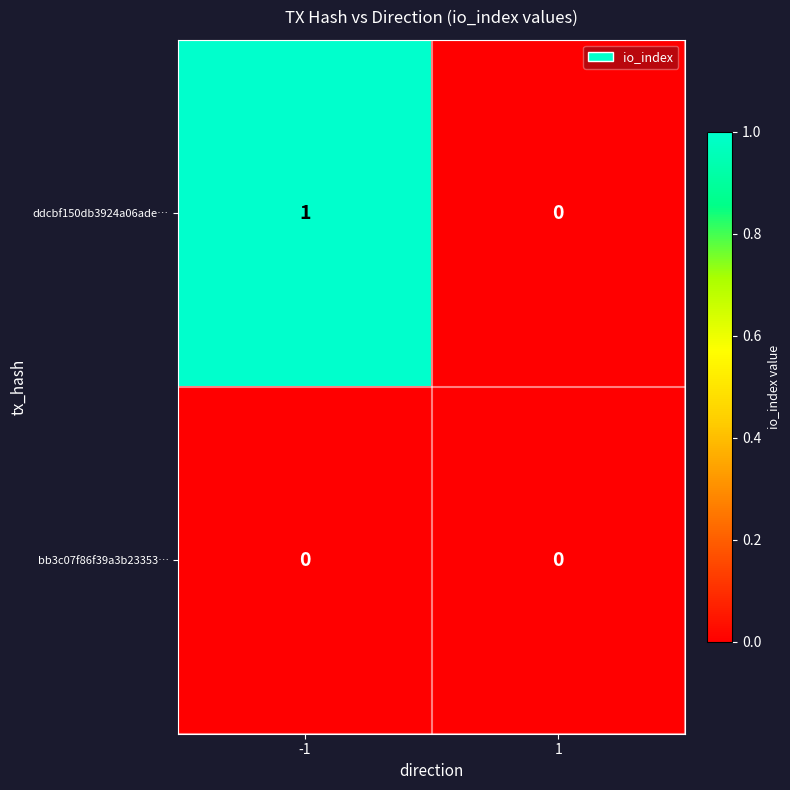

Reading left to right, list all the values displayed in this chart.

ddcbf150db3924a06ade…: 1	0
bb3c07f86f39a3b23353…: 0	0